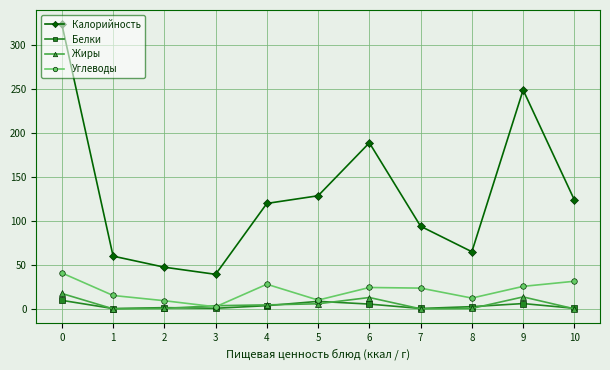

How many series are shown in this chart?

4